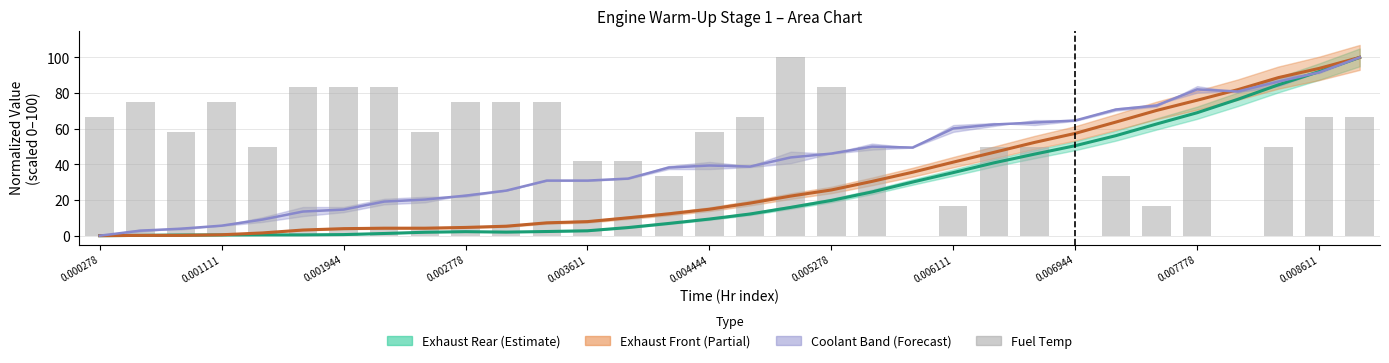

Between 17 and 30, which is larger?

30